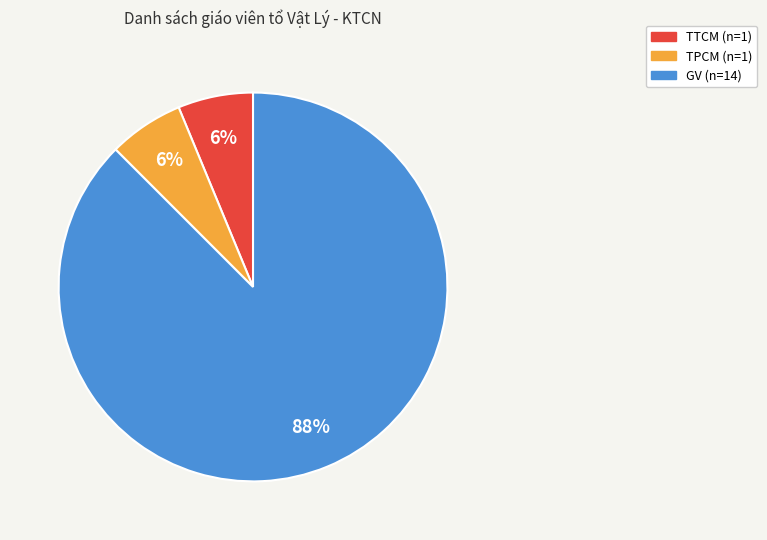

What percentage is the TPCM slice, to the nearest percent?

6%